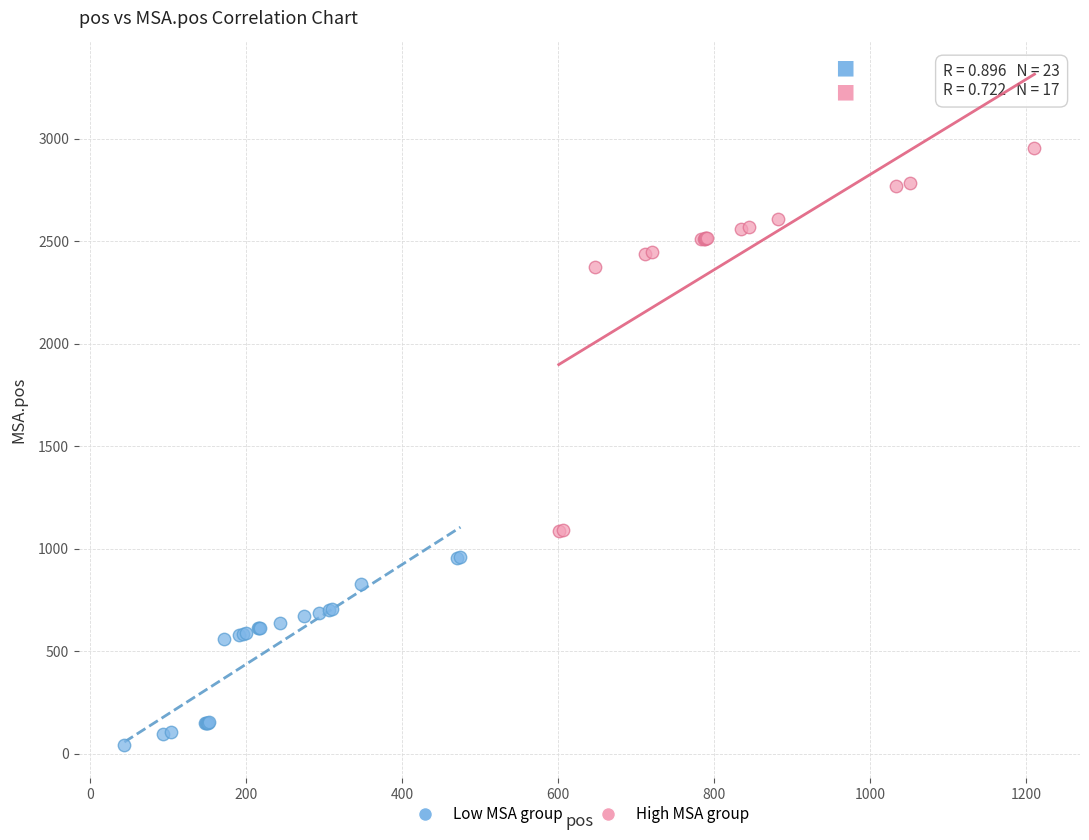

Which series has the widest spread of Y values?

High MSA group